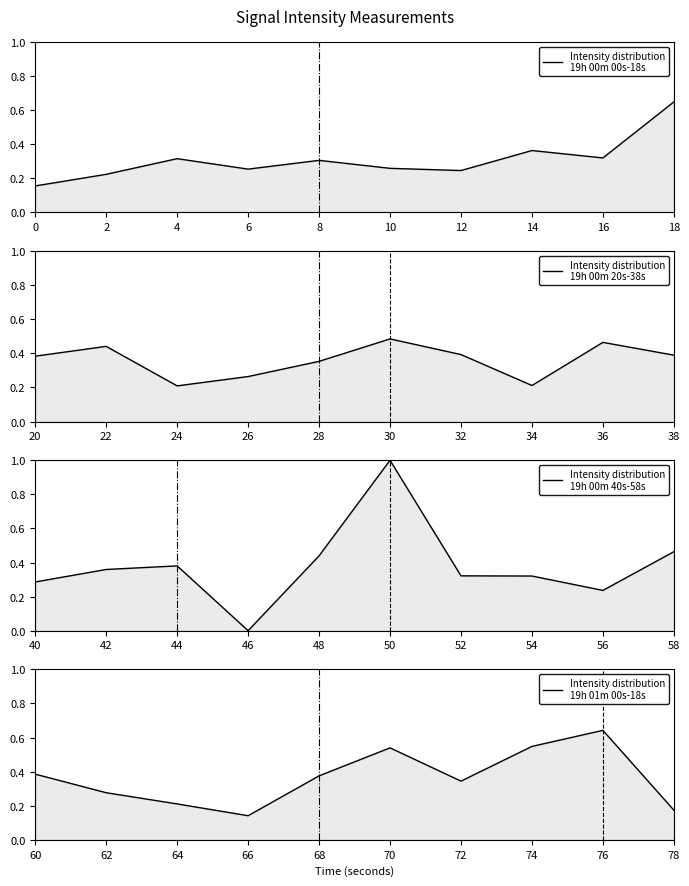

List the labels in order of Intensity distribution
19h 00m 20s-38s value, smallest first.

24, 34, 26, 28, 20, 38, 32, 22, 36, 30